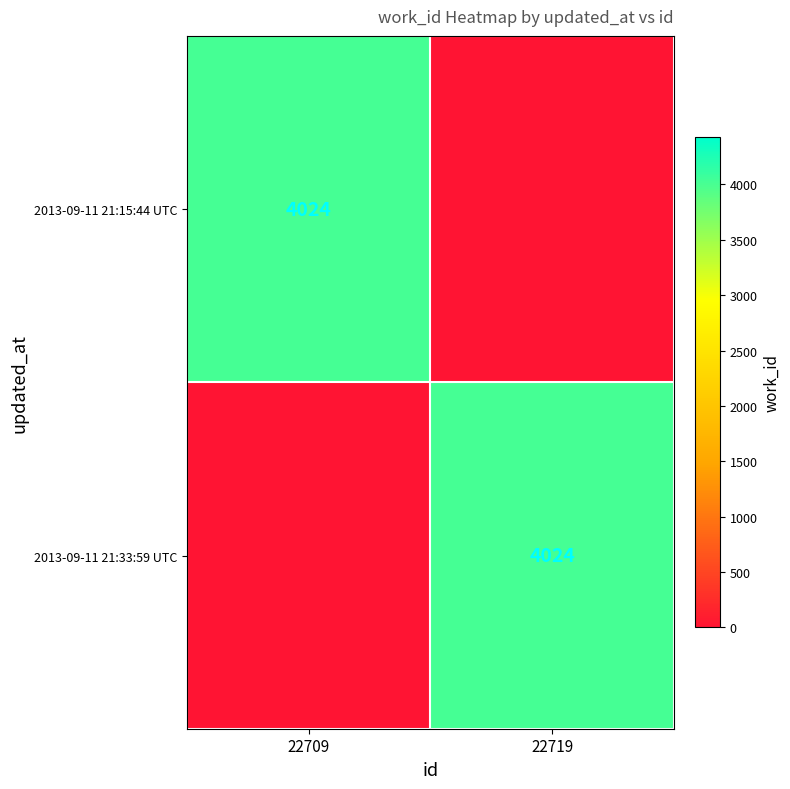

The 2013-09-11 21:15:44 UTC series shows 2733 at 22709. True or false?

False